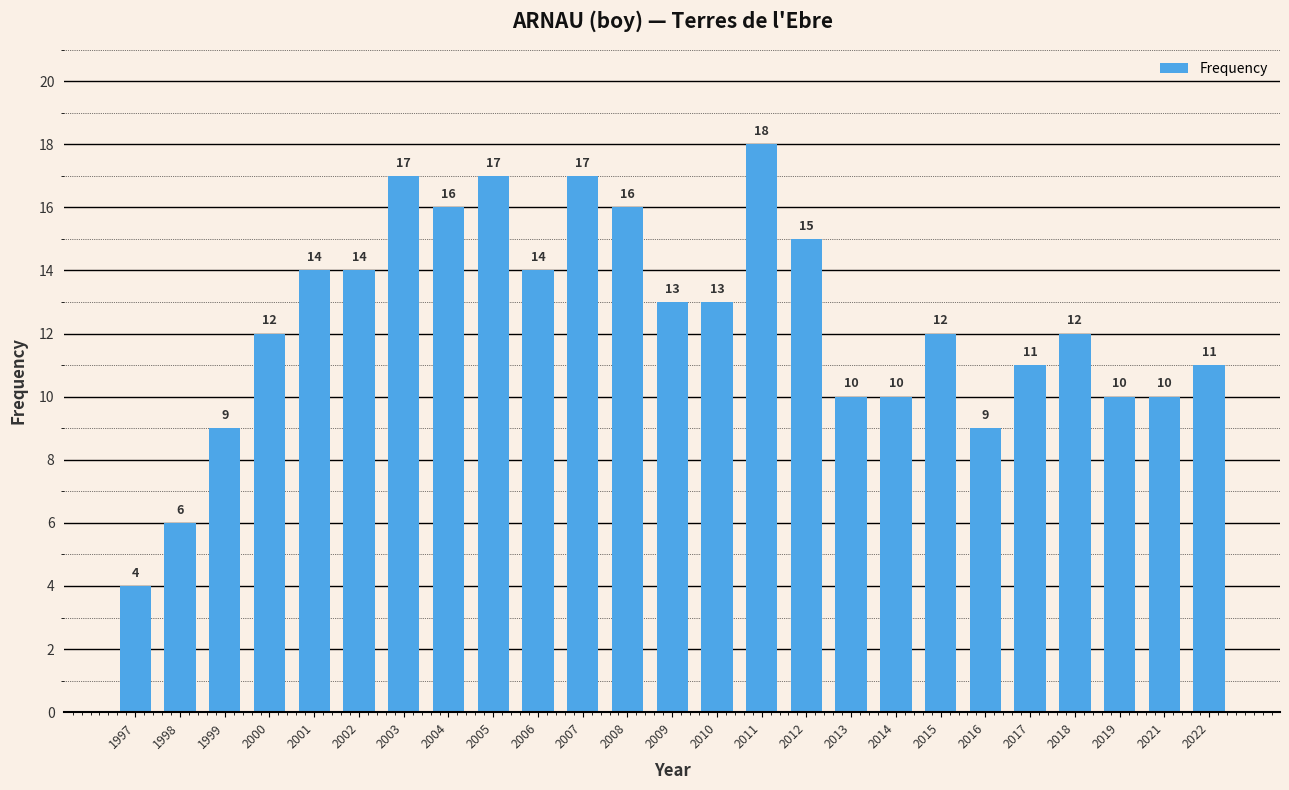

How many bars are there in total?

25